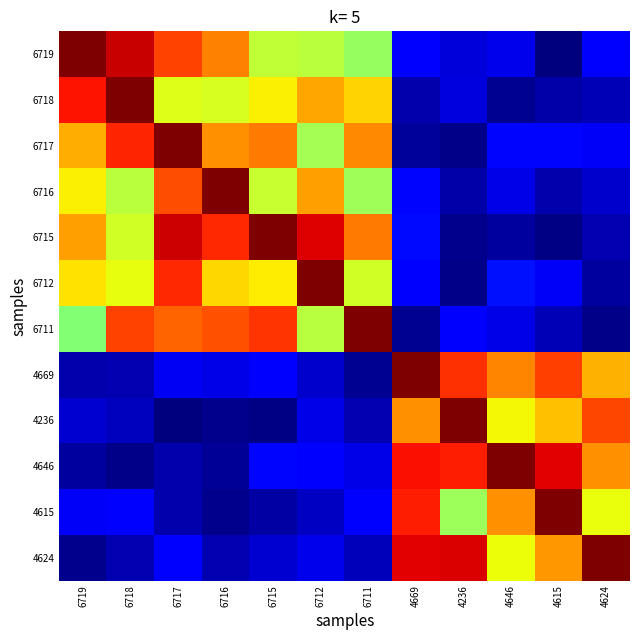

What is the difference between the highest and lowest values at 4646?

1.0